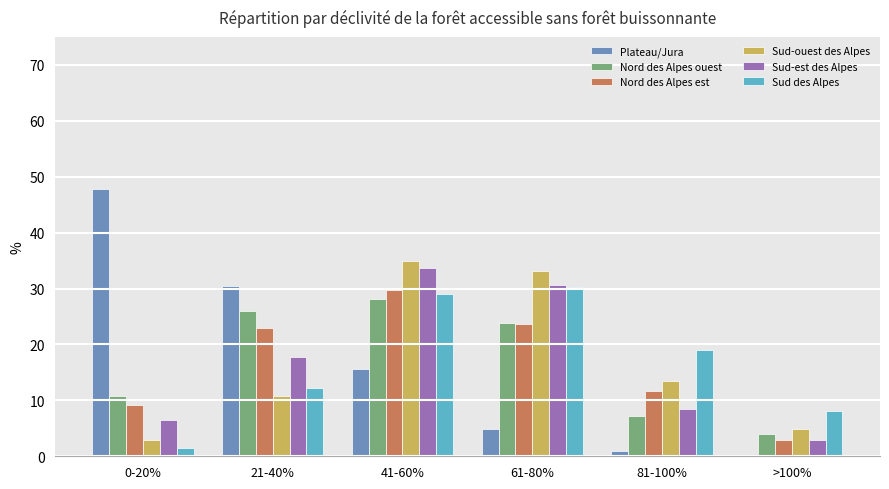

Between 21-40% and 61-80%, which series saw the biggest shift?

Plateau/Jura